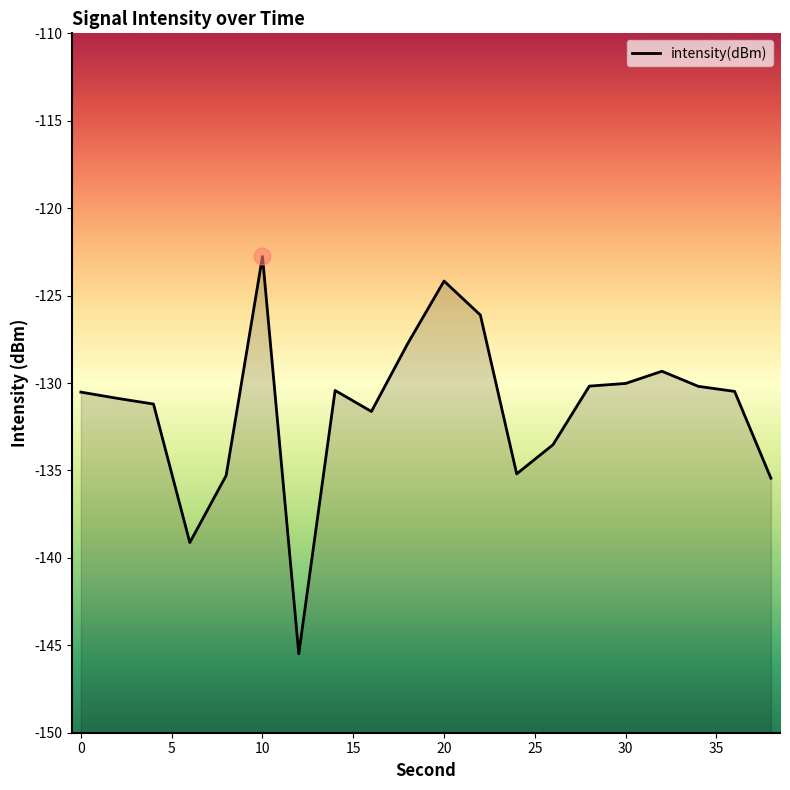

How many interior local valleys (lower than both neighbors) does the data have?

4